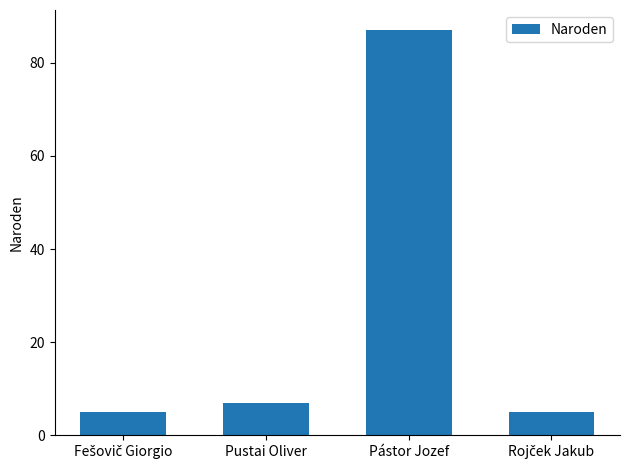

Which category has the highest value across all series?

Pástor Jozef